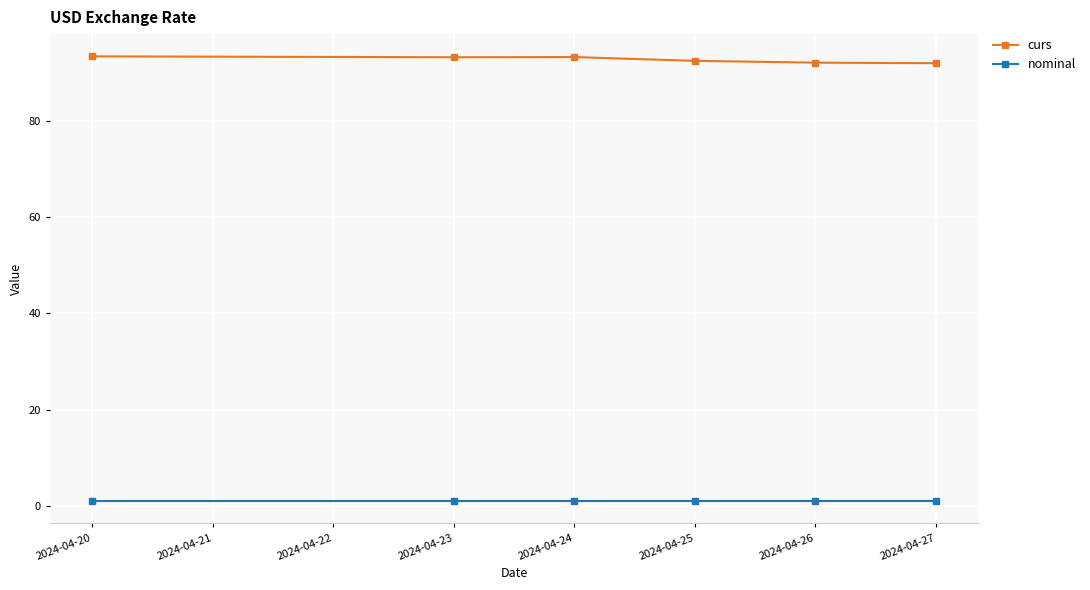

Which series has the largest total across all categories?

curs